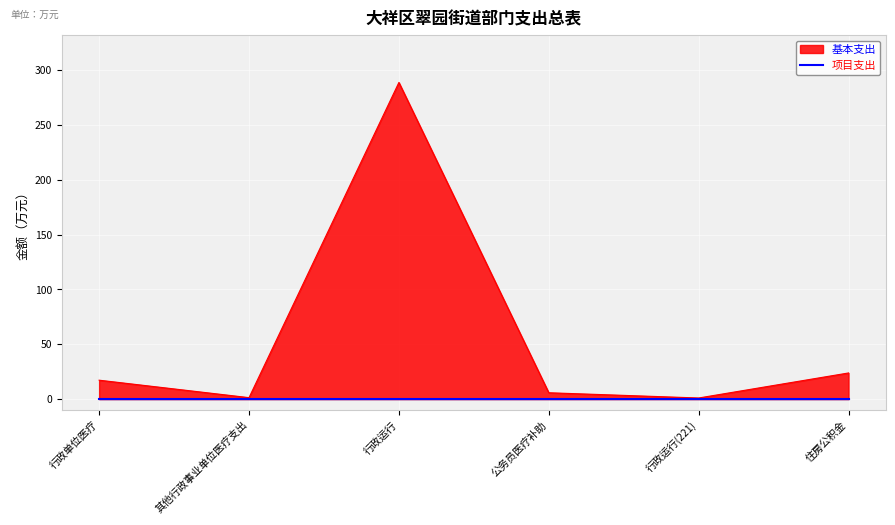

Reading left to right, transcribe all the data shown in this chart.

行政单位医疗=17.2	其他行政事业单位医疗支出=1.3	行政运行=288.8	公务员医疗补助=5.8	行政运行(221)=1.0	住房公积金=23.8